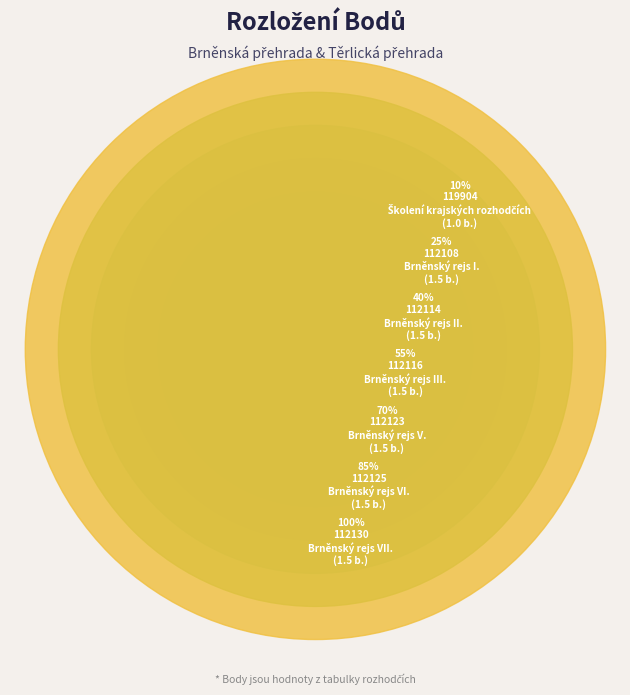

Is there any slice that represents more than half of the pie?

No